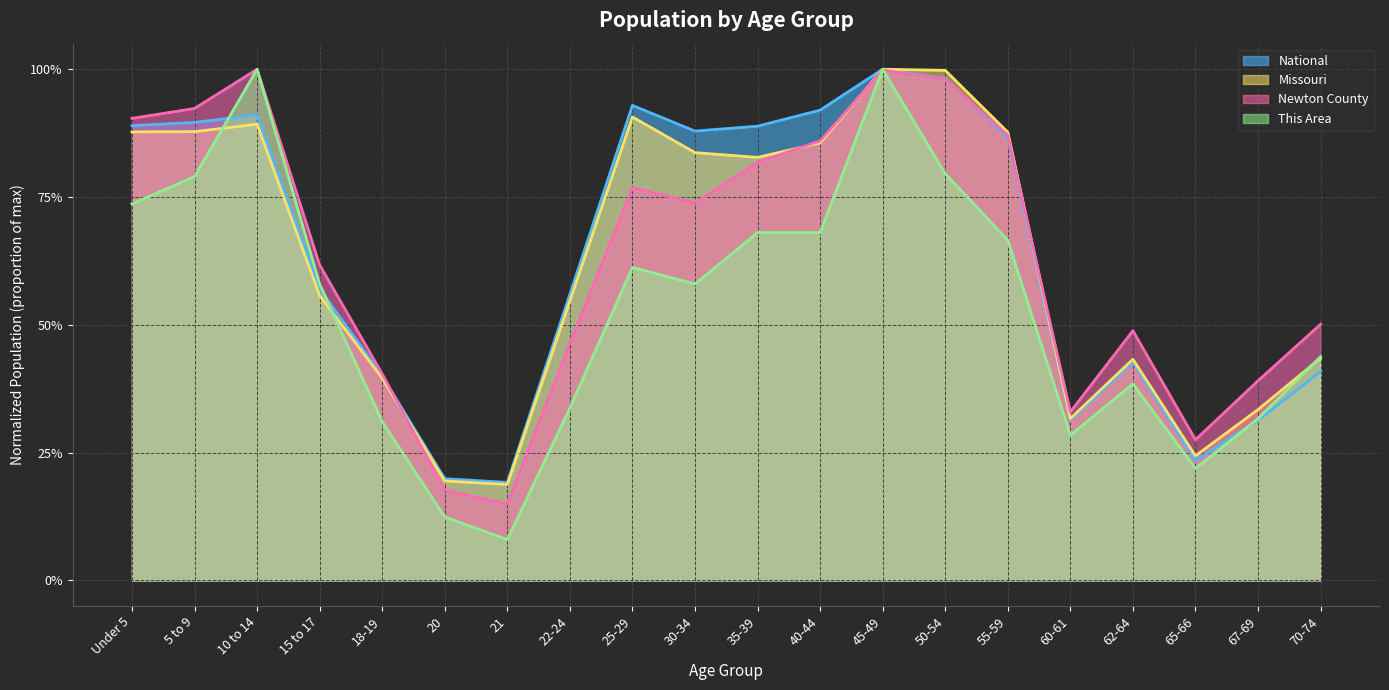

At how many categories does at least one series exceed 0?

20